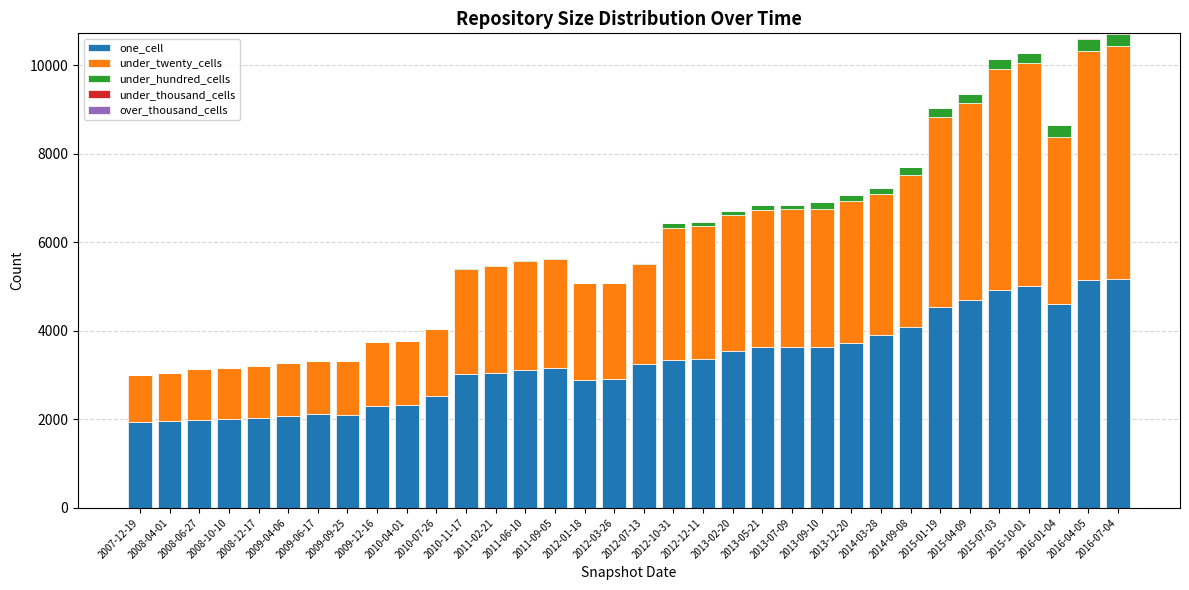

What is the maximum value for one_cell?

5176